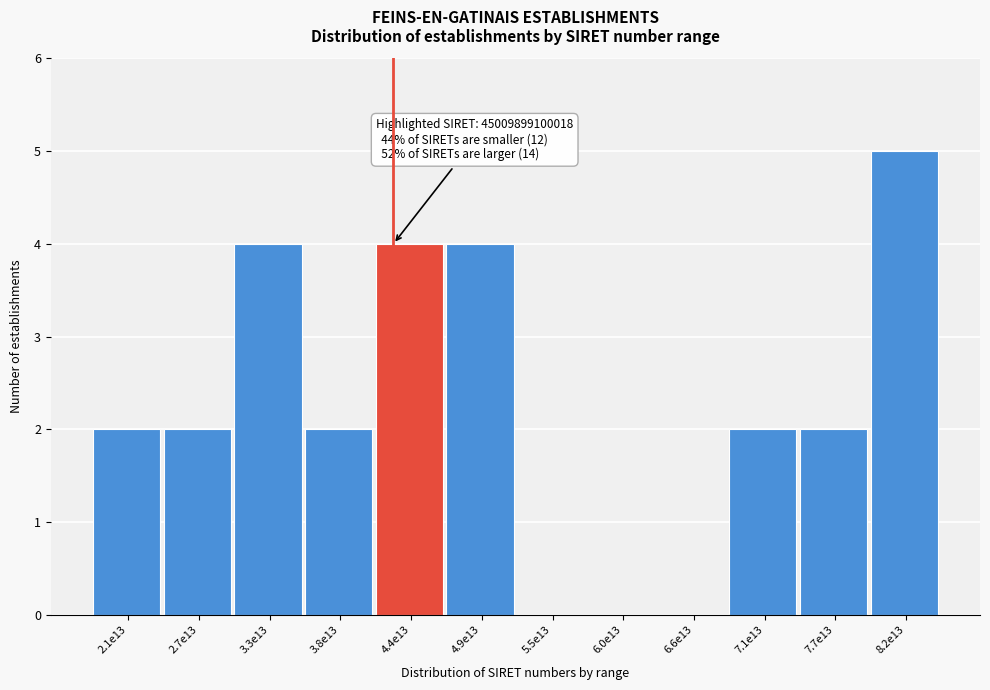

Reading left to right, extract all data points from this chart.

2.1e13=2	2.7e13=2	3.3e13=4	3.8e13=2	4.4e13=4	4.9e13=4	5.5e13=0	6.0e13=0	6.6e13=0	7.1e13=2	7.7e13=2	8.2e13=5